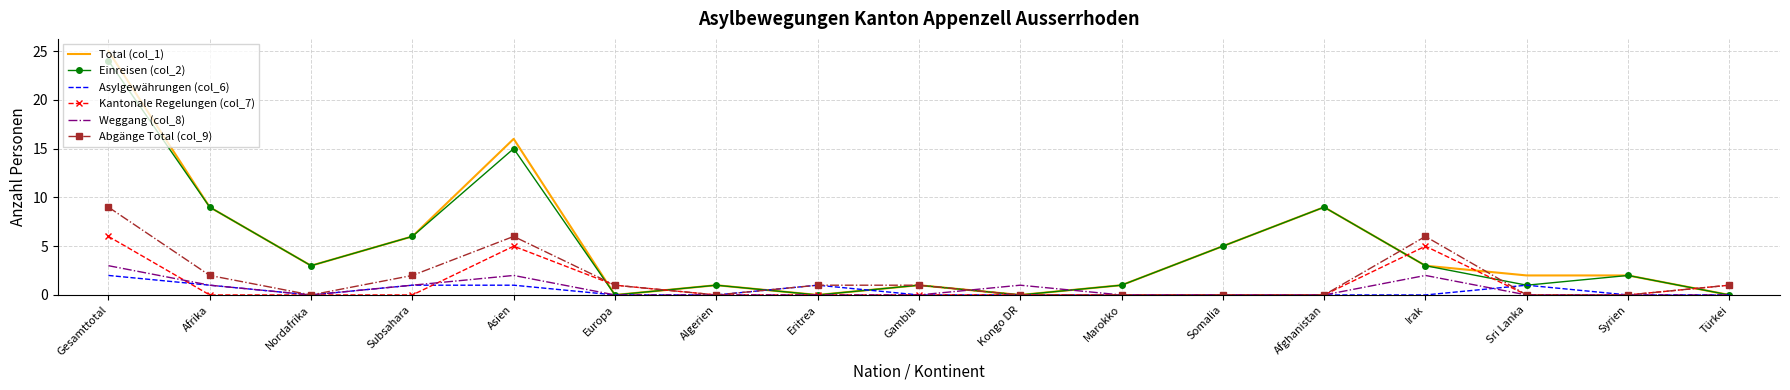

What is the difference between the highest and lowest values at Somalia?

5